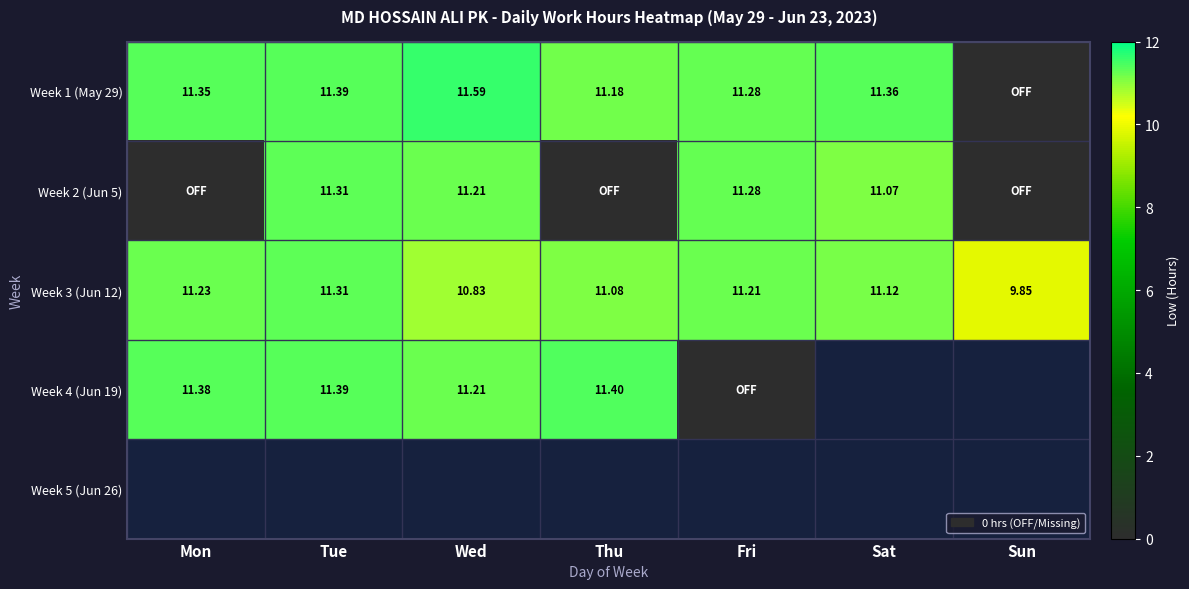

At which label does Week 3 (Jun 12) reach its minimum?

Sun